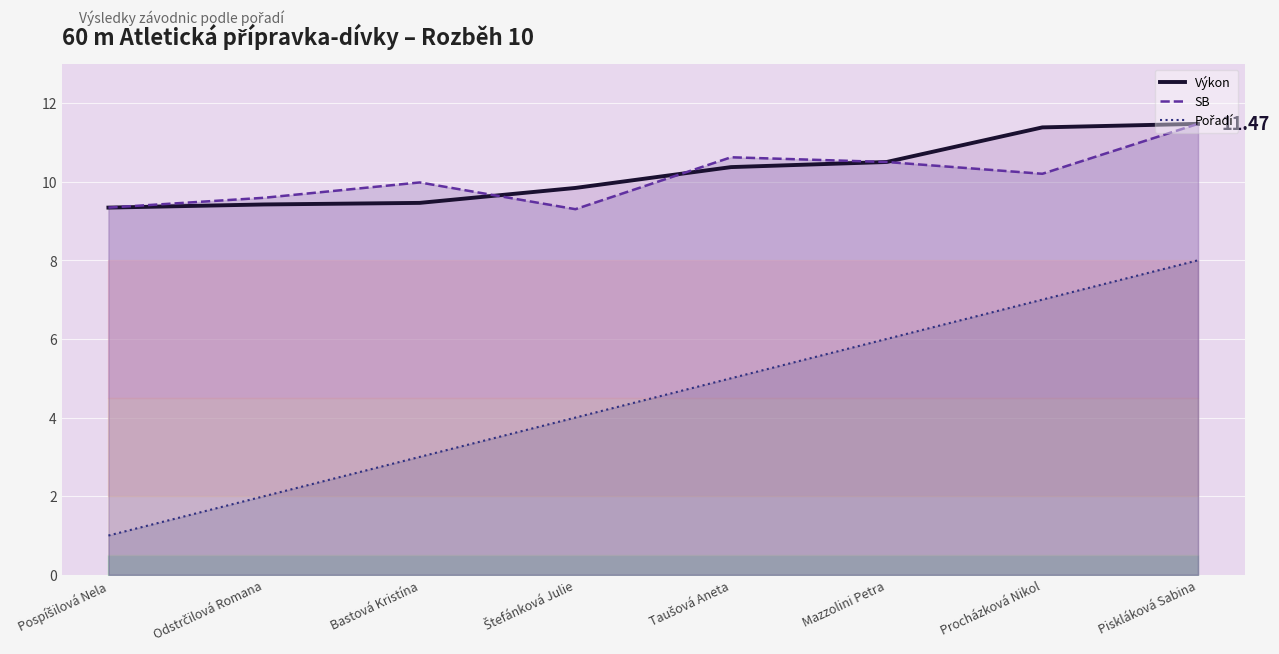

True or false: Výkon has a value of 16.2 at Piskláková Sabina.

False